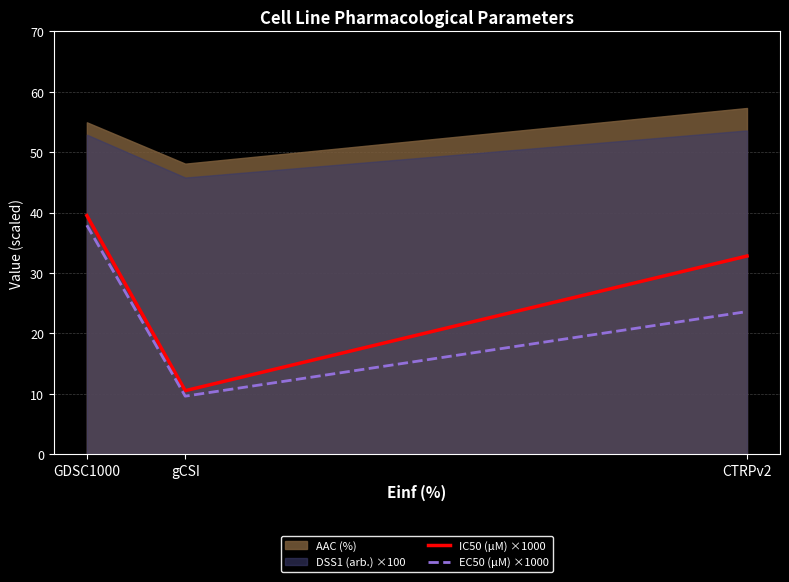

List the labels in order of IC50 (µM) ×1000 value, largest first.

GDSC1000, CTRPv2, gCSI